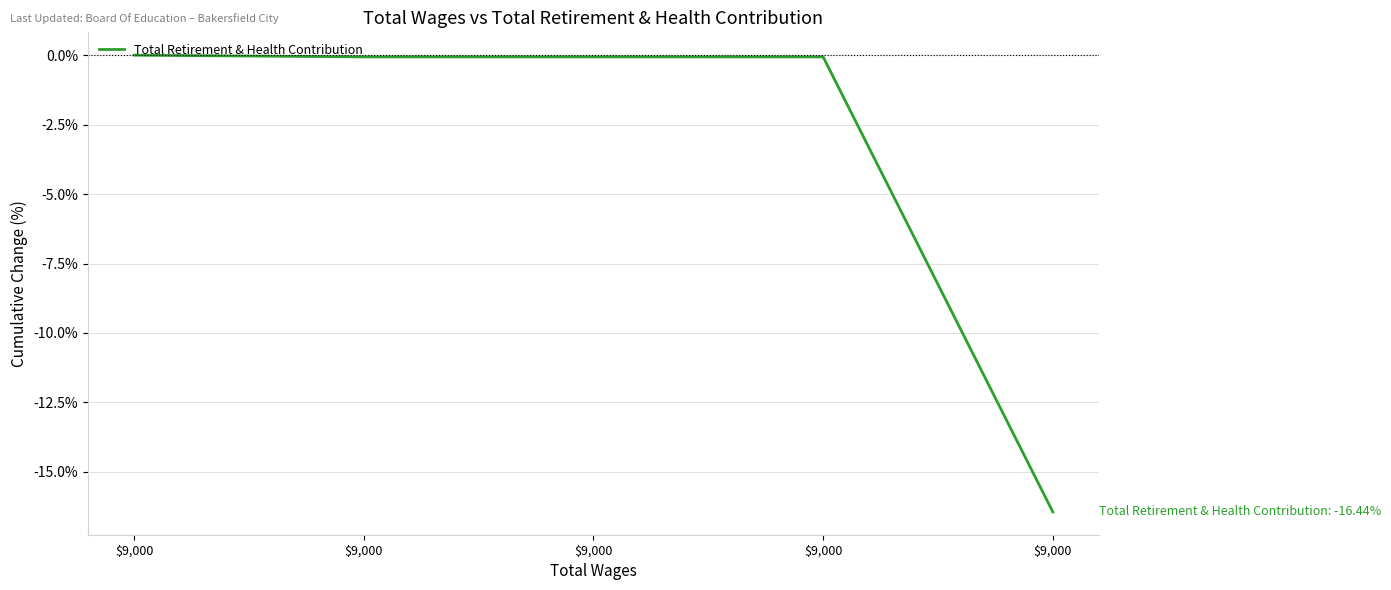

Which has a higher value, $9,000 or $9,000?

$9,000